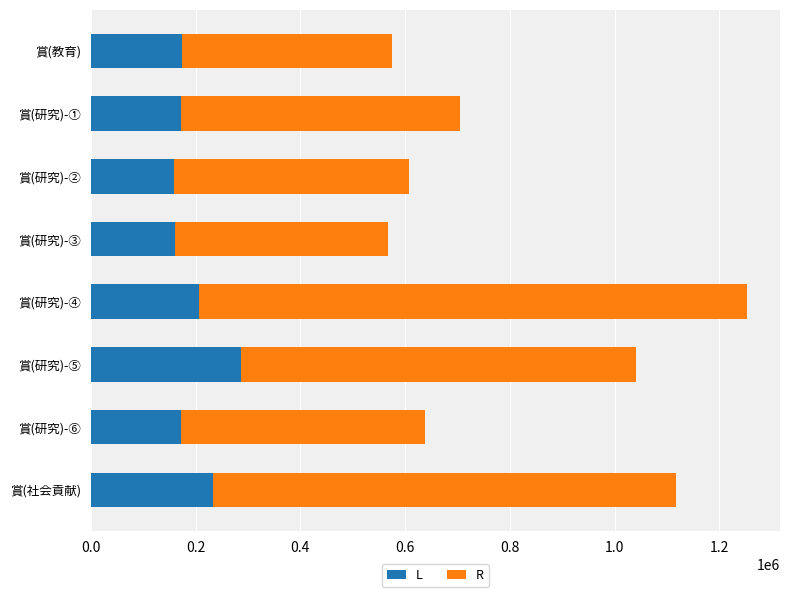

What is the total value across all series at 賞(研究)-③?

567730